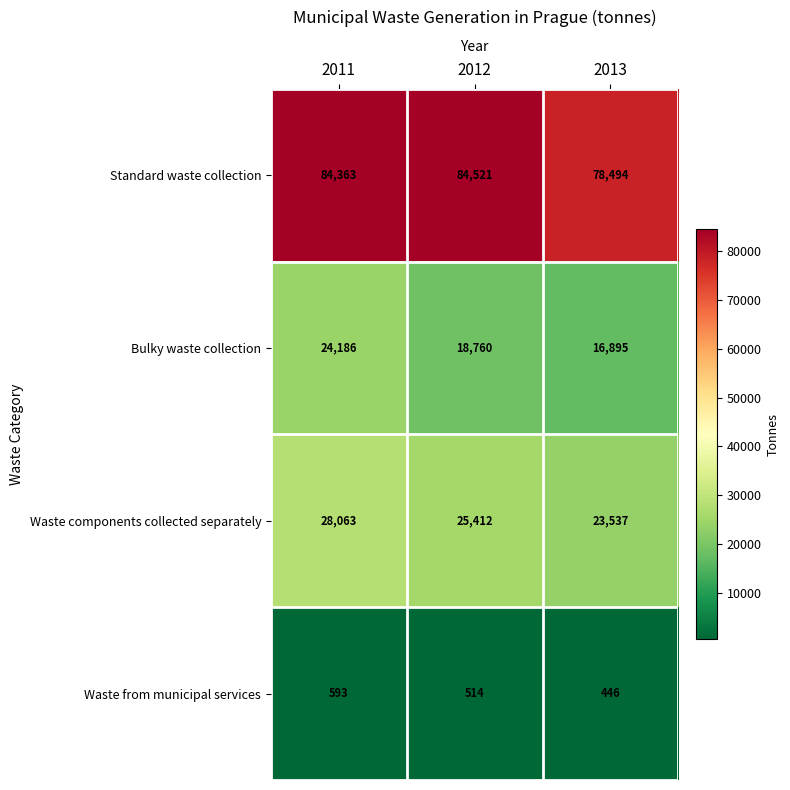

What is the difference between the highest and lowest values at 2012?

84007